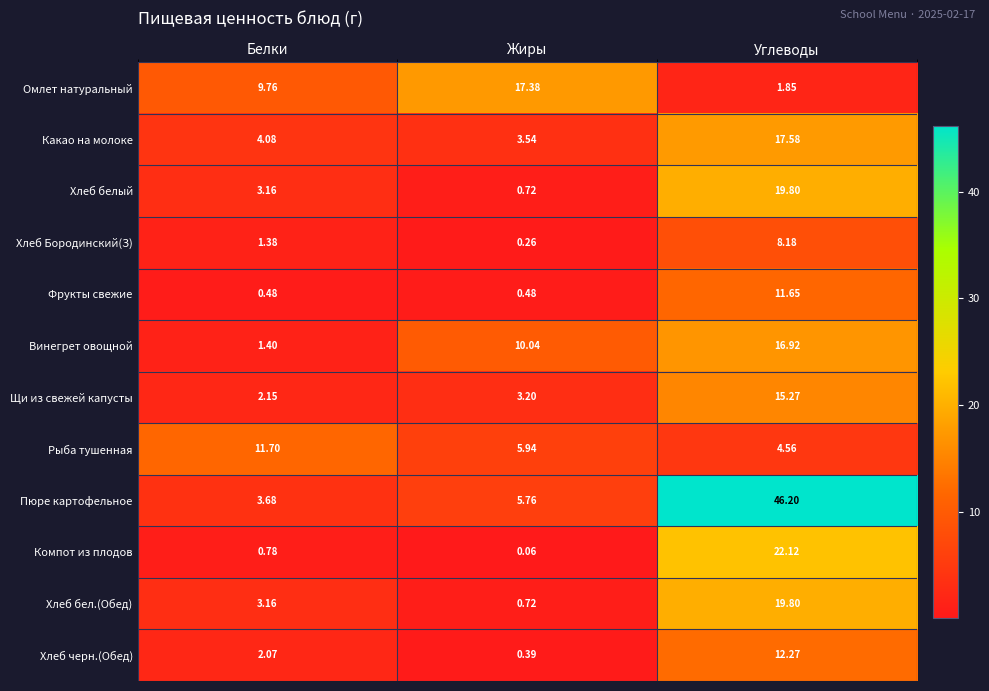

At which category does the chart reach its peak across all series?

Углеводы